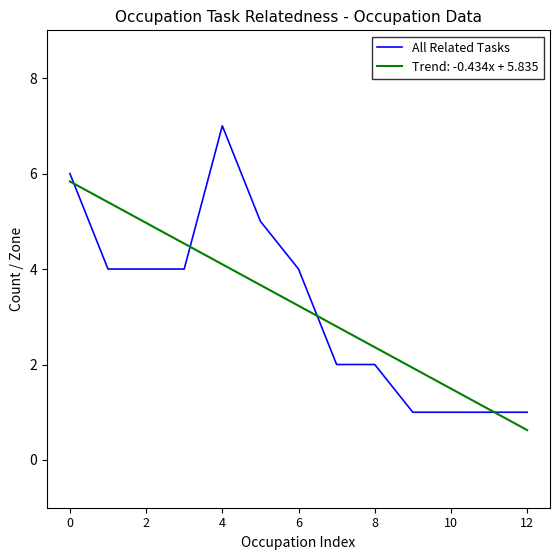

Which series has the largest range (max minus min)?

All Related Tasks